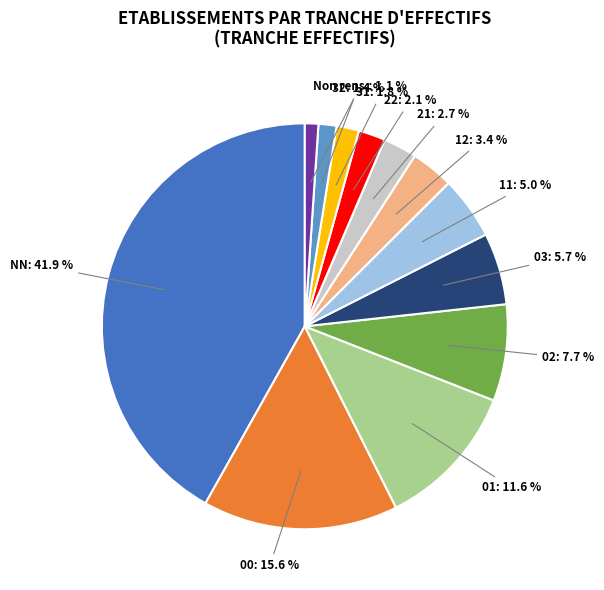

Is there a majority slice in this chart?

No